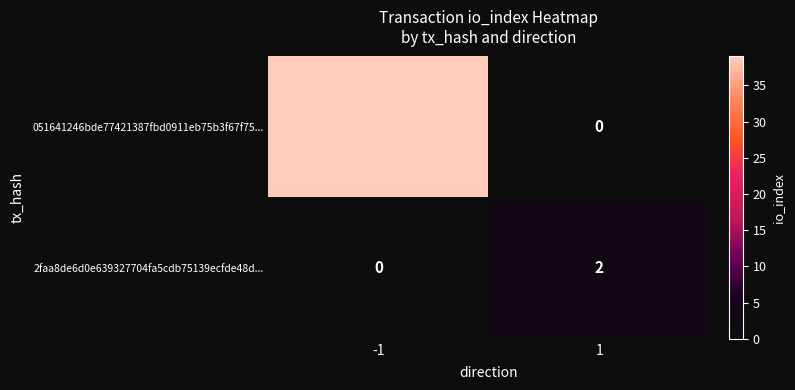

What is the total value across all series at -1?

39